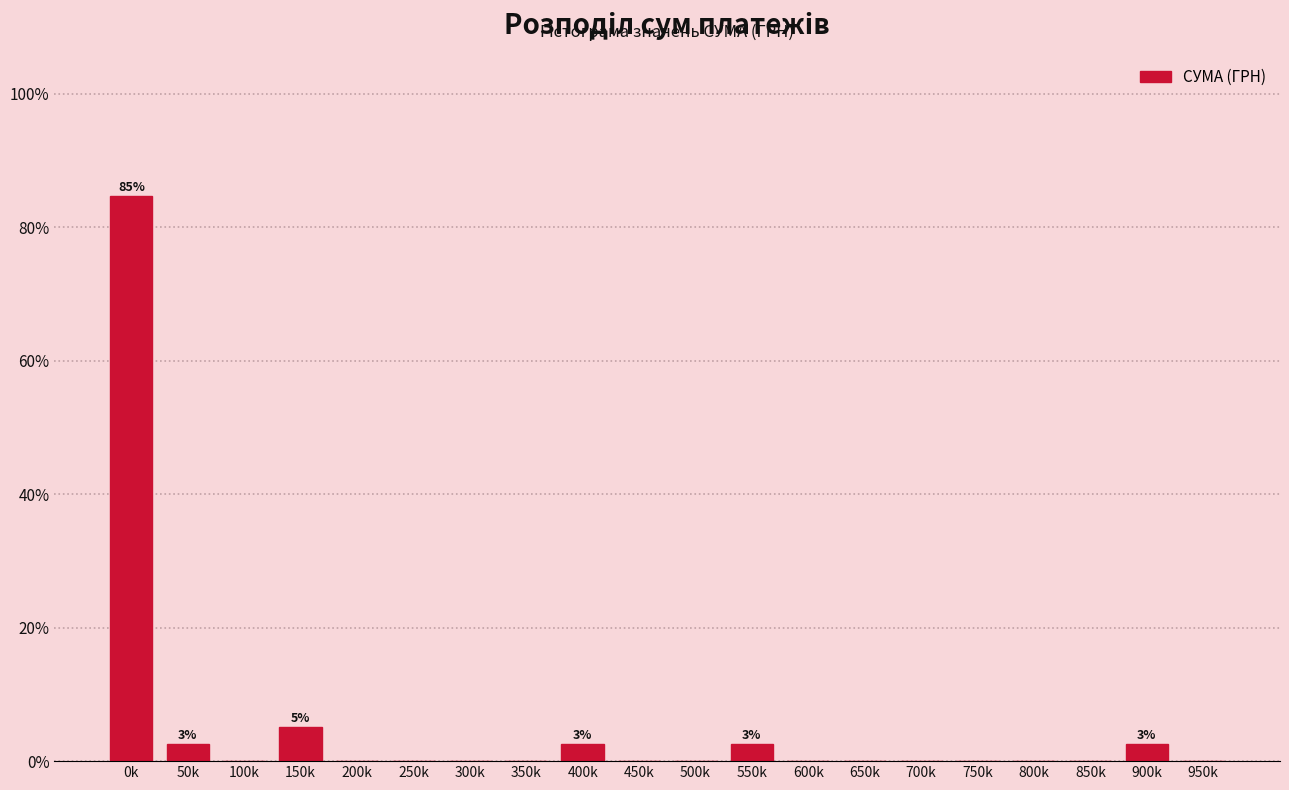

Reading left to right, extract all data points from this chart.

0k=84.6	50k=2.6	100k=0.0	150k=5.1	200k=0.0	250k=0.0	300k=0.0	350k=0.0	400k=2.6	450k=0.0	500k=0.0	550k=2.6	600k=0.0	650k=0.0	700k=0.0	750k=0.0	800k=0.0	850k=0.0	900k=2.6	950k=0.0